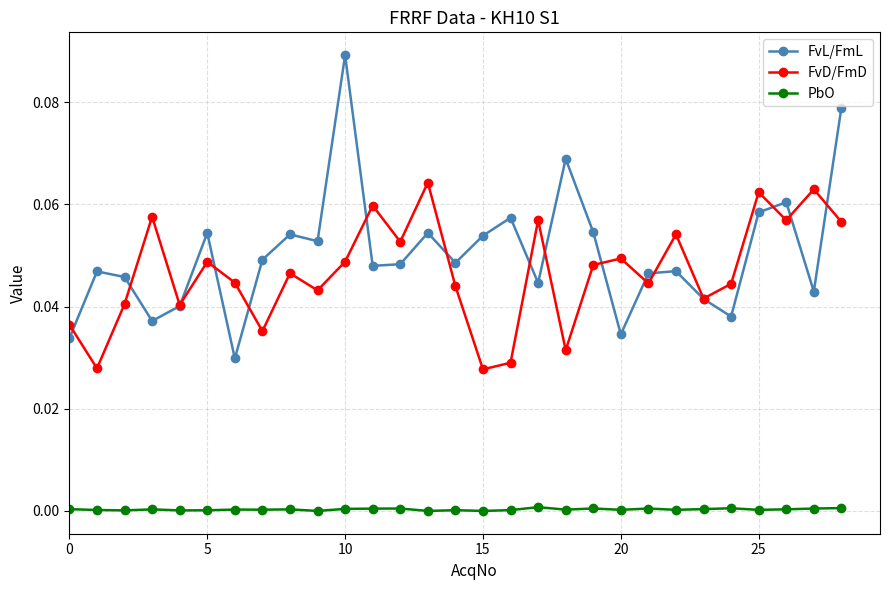

True or false: PbO and FvD/FmD intersect in this chart.

False